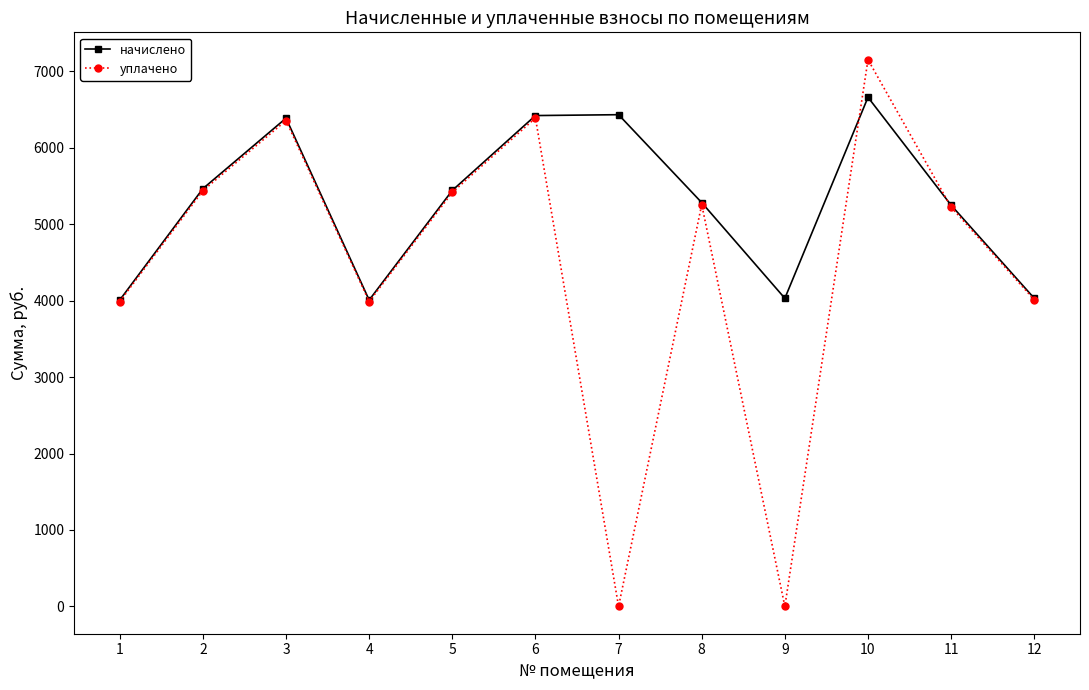

The value of уплачено at 10 is 7154.3. True or false?

True